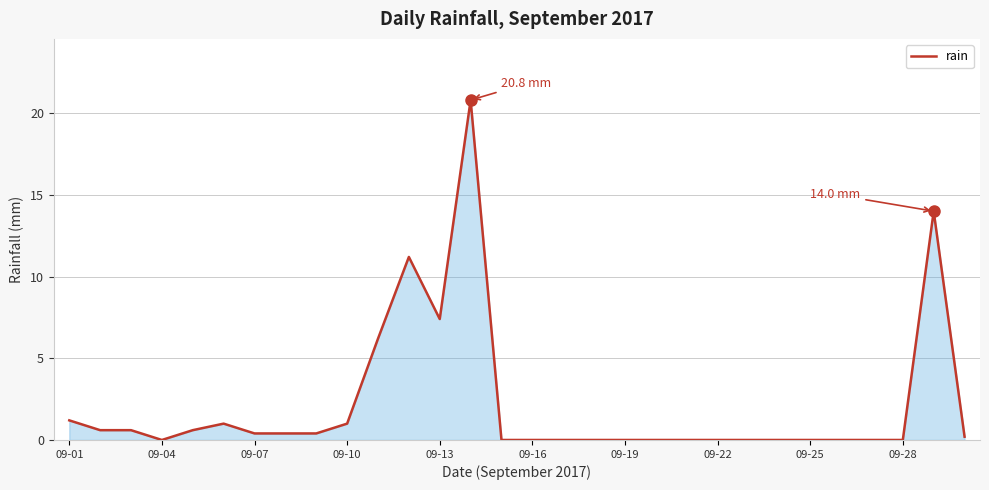

What is the difference between the maximum and minimum values?

20.8